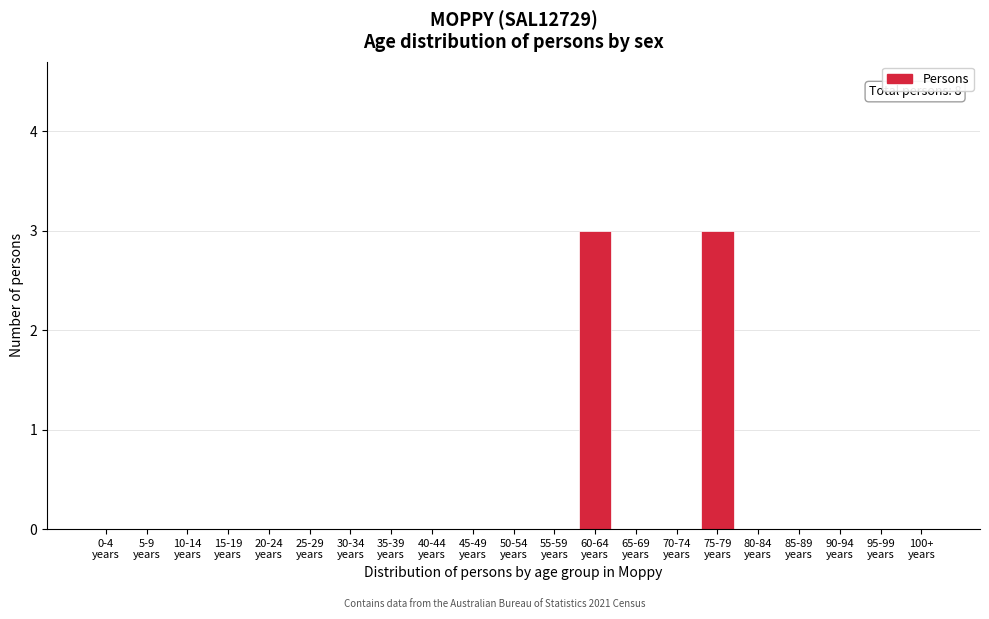

What is the greatest value displayed?

3